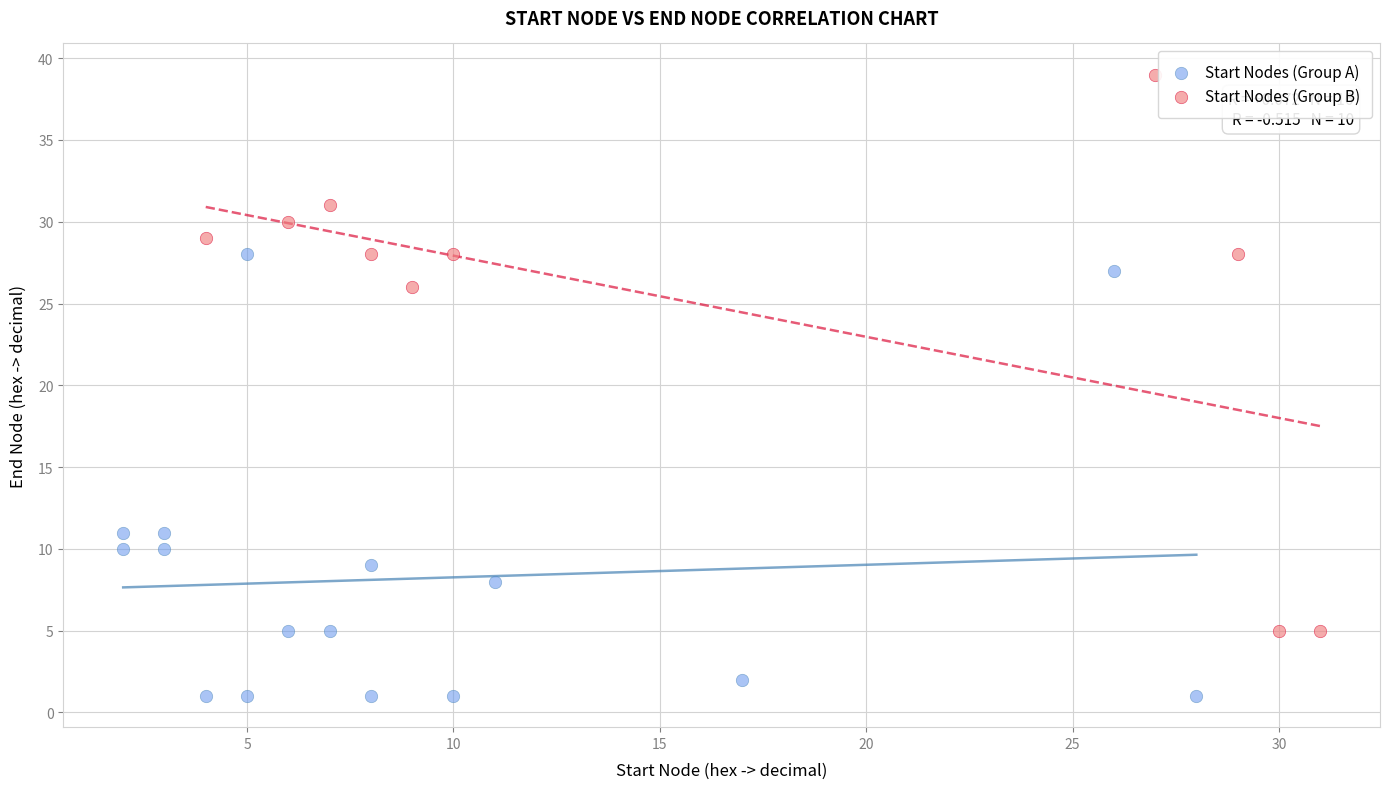

Which series reaches the minimum Y coordinate?

Start Nodes (Group A)